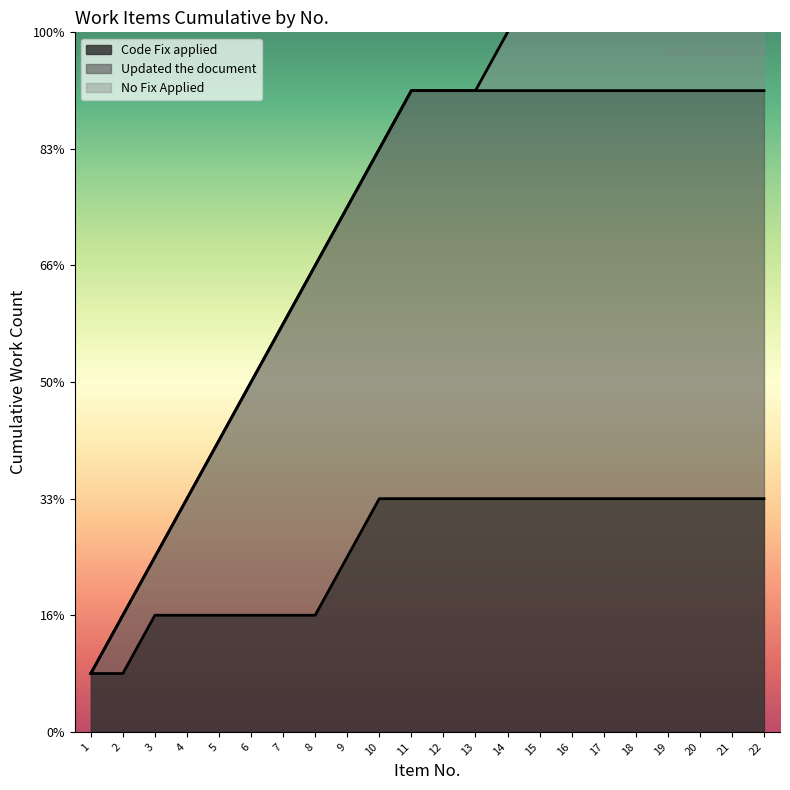

Is it true that the value at 2 is 1?

False